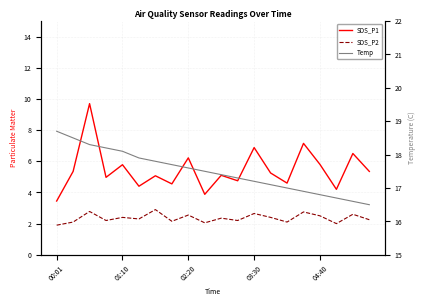

At how many categories does at least one series exceed 9?

20